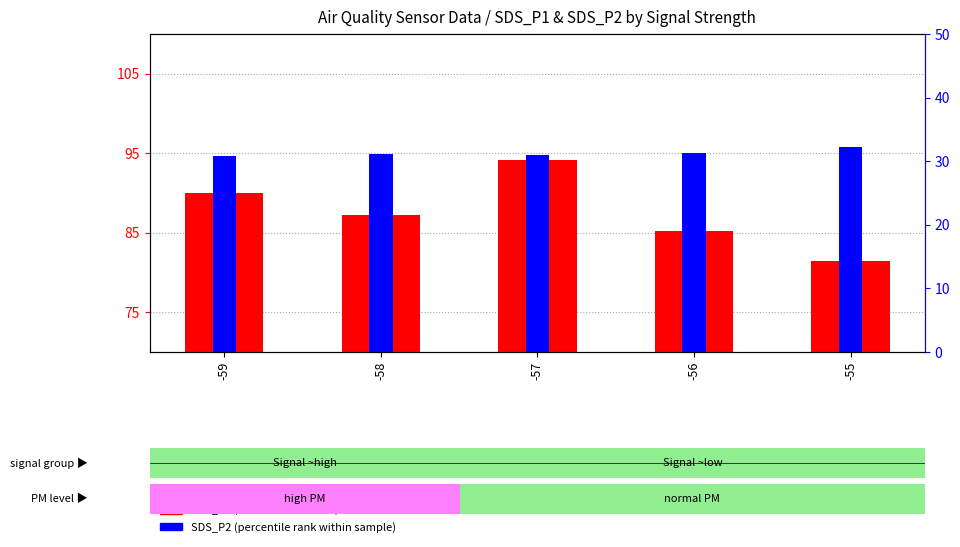

What is the lowest value of the SDS_P1 (transformed count) series?

81.5